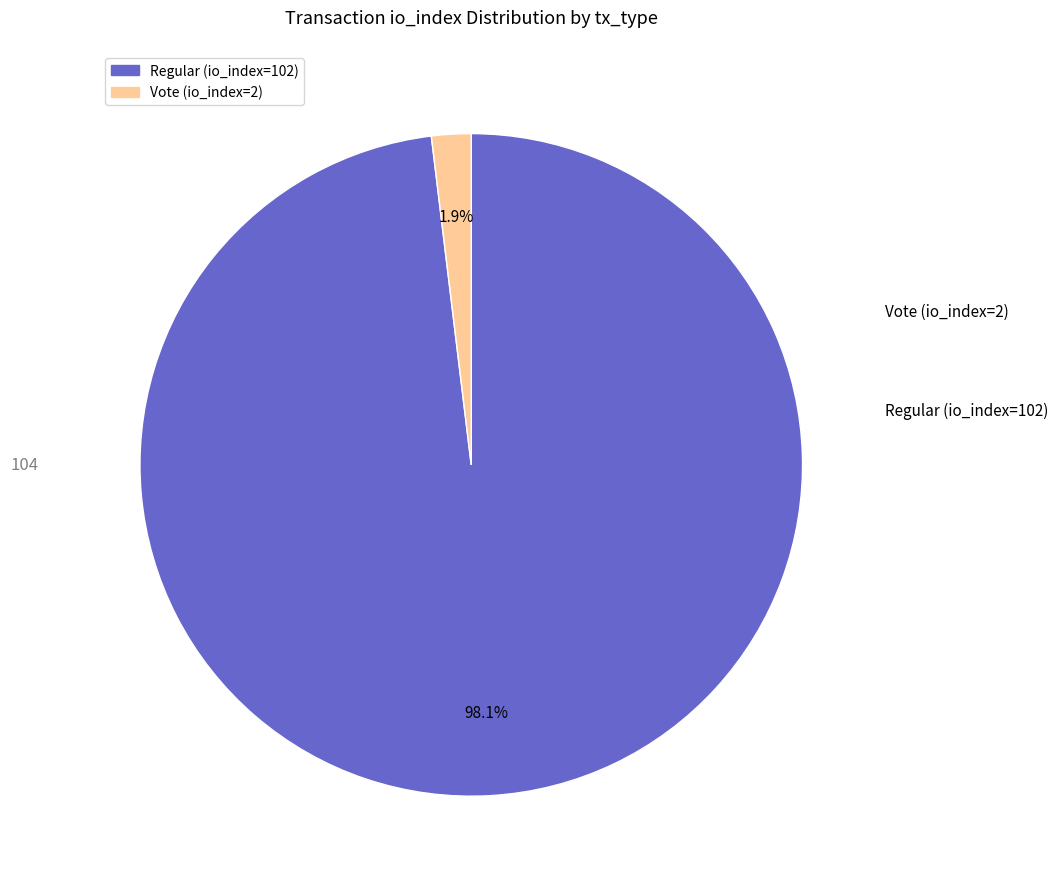

To the nearest percent, what portion does Regular represent?

98%